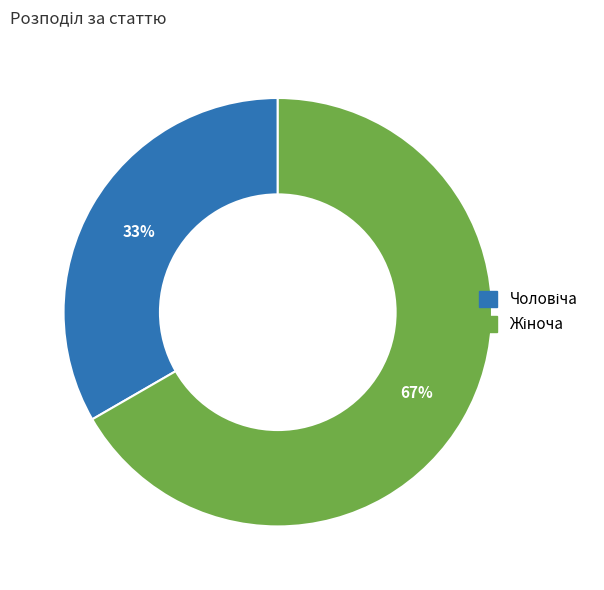

Is there any slice that represents more than half of the pie?

Yes